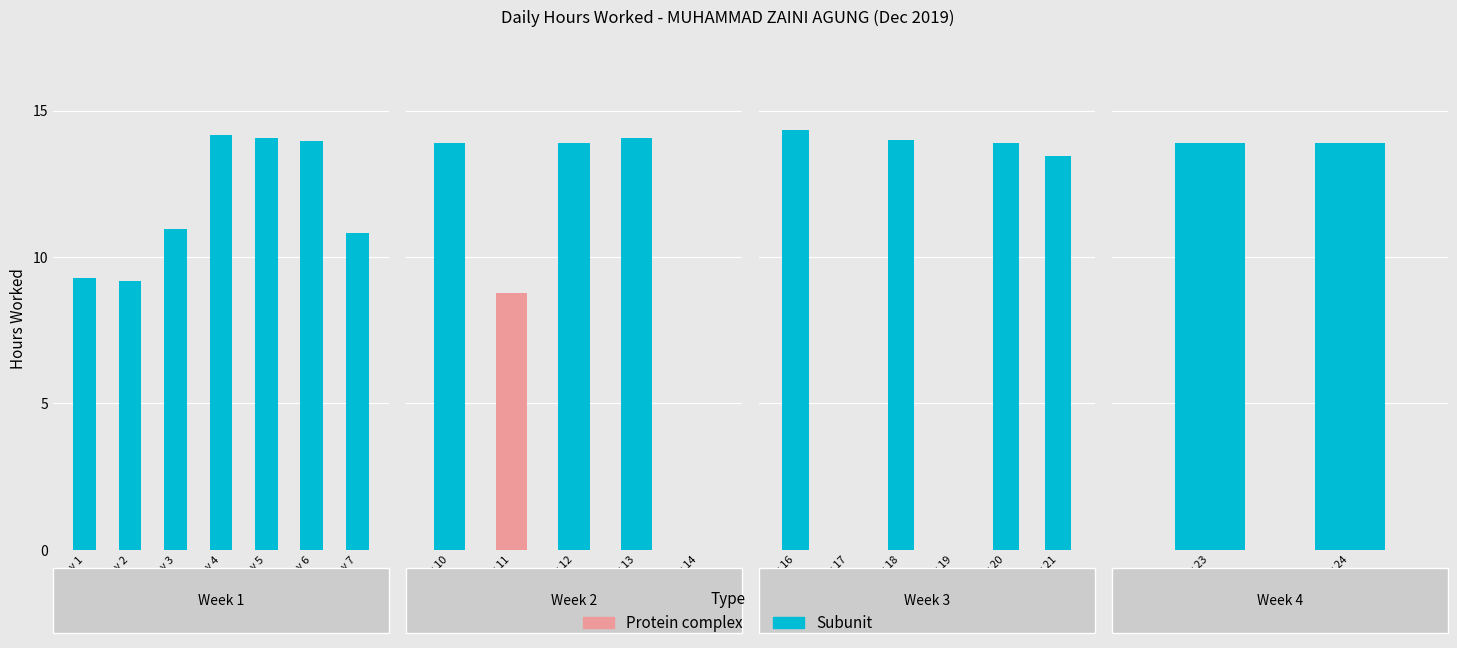

Reading left to right, what are all the values shown in this chart?

Day 1=9.3	Day 2=9.2	Day 3=10.9	Day 4=14.2	Day 5=14.1	Day 6=14.0	Day 7=10.8	Day 10=13.9	Day 11=8.8	Day 12=13.9	Day 13=14.1	Day 14=0.0	Day 16=14.3	Day 17=0.0	Day 18=14.0	Day 19=0.0	Day 20=13.9	Day 21=13.4	Day 23=13.9	Day 24=13.9